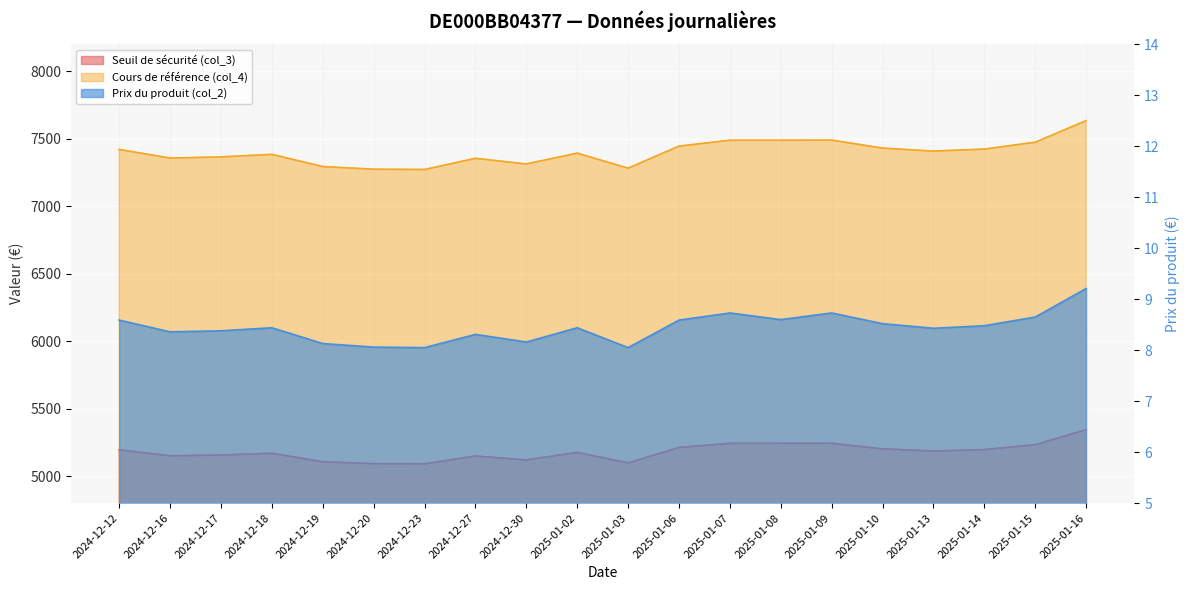

At which label is Cours de référence (col_4) closest to 7453?

2025-01-06